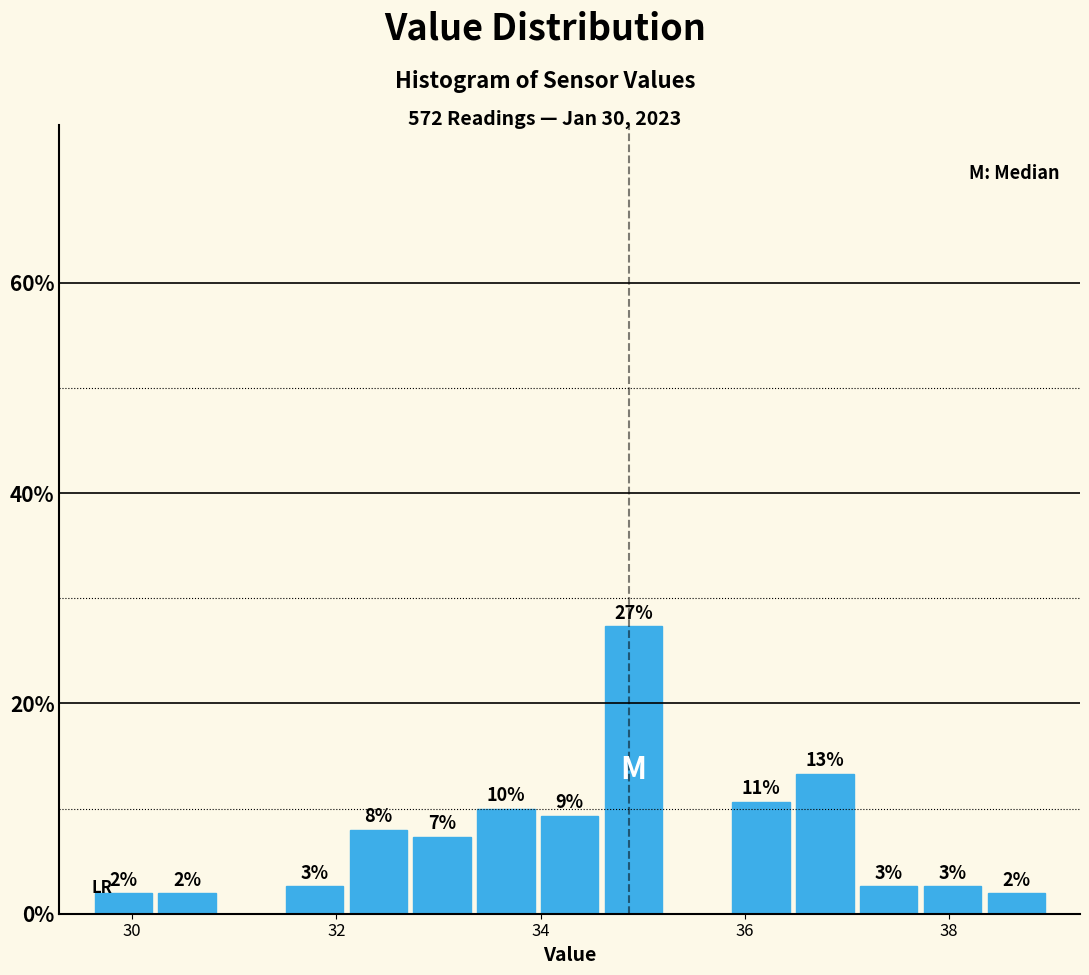

Around what value on the x-axis is the tallest bar? Give the approximate position of its centre, as read against the axis.

35.0